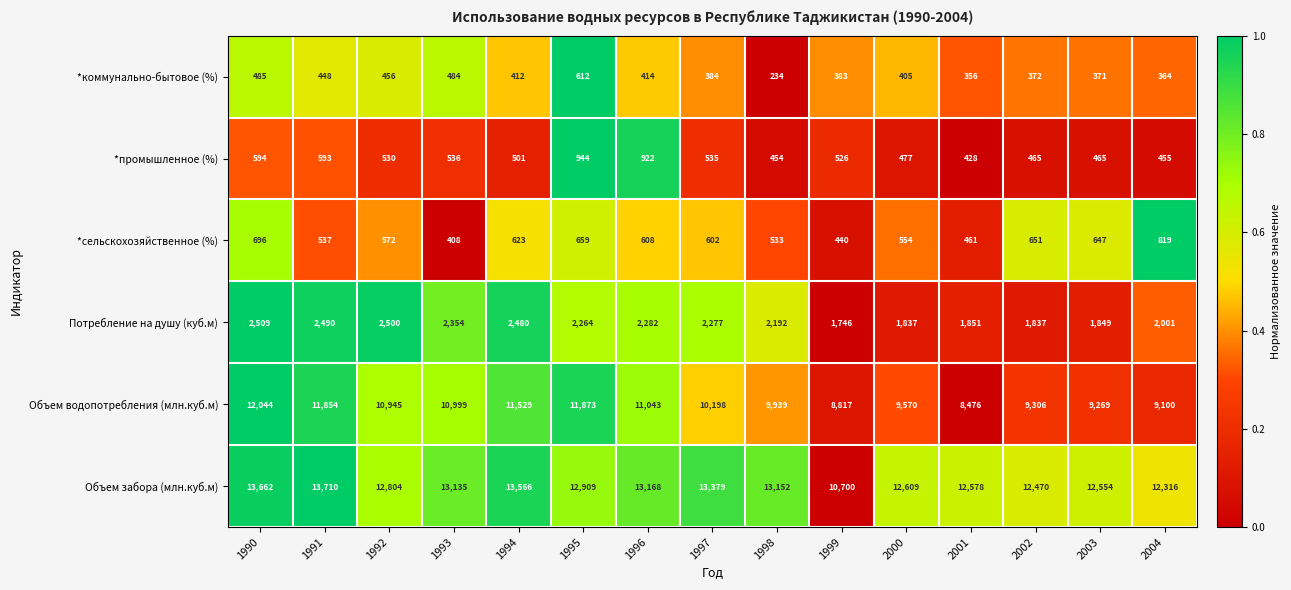

What is the difference between the *коммунально-бытовое (%) values at 1997 and 1990?

101